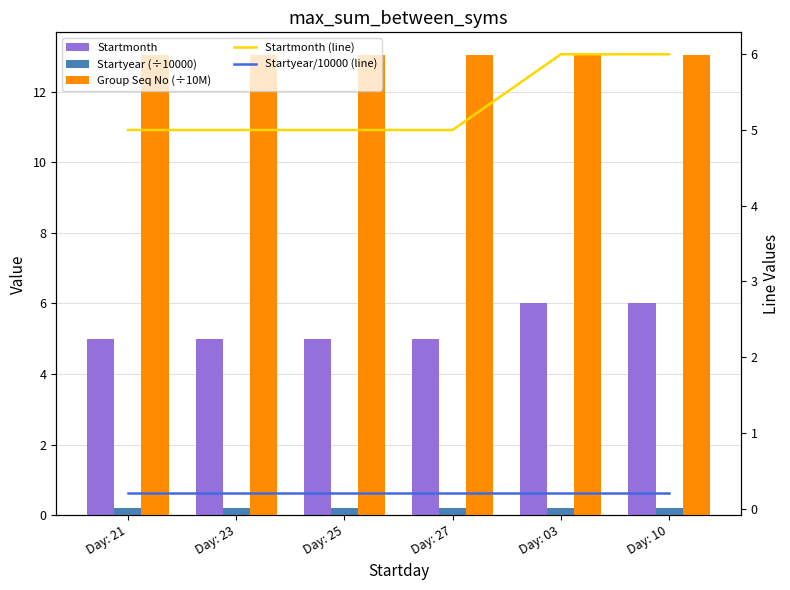

What position from the right is Day: 25?

4